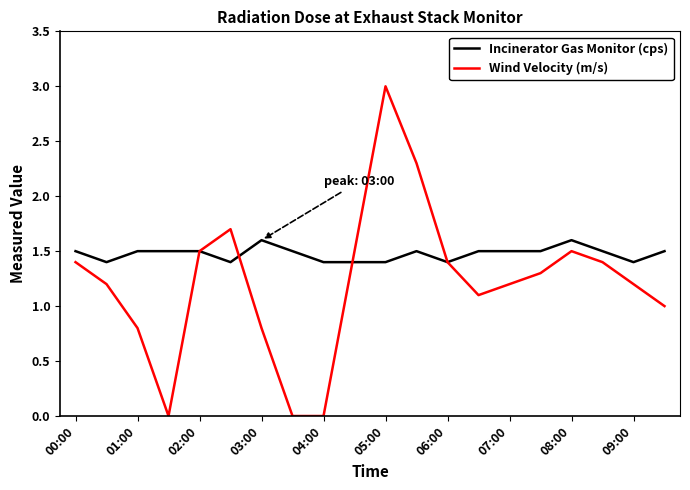

What is the difference between the maximum and minimum values in the Incinerator Gas Monitor (cps) series?

0.2